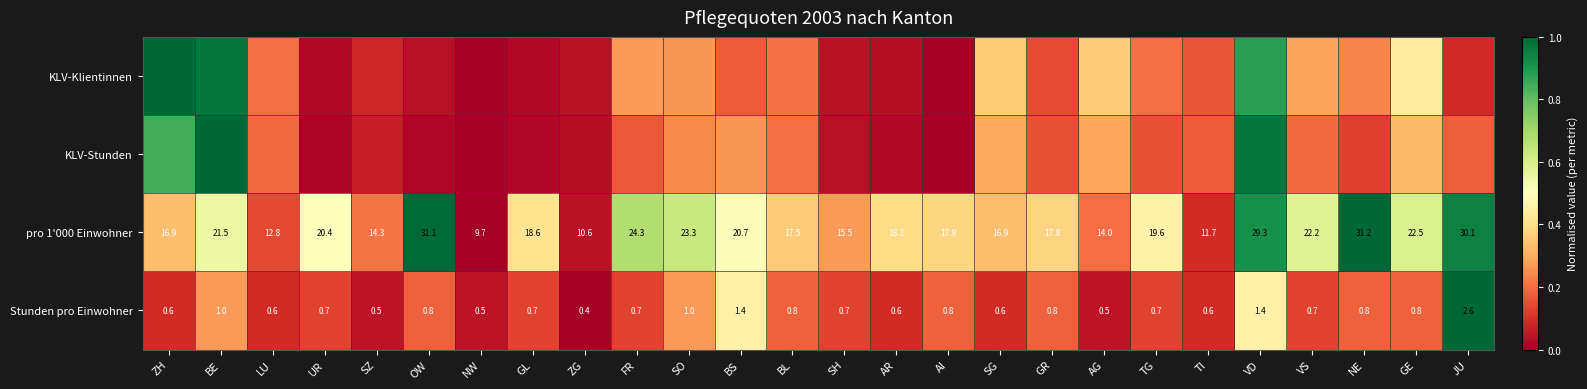

Which category has the lowest value in the Stunden pro Einwohner series?

ZG